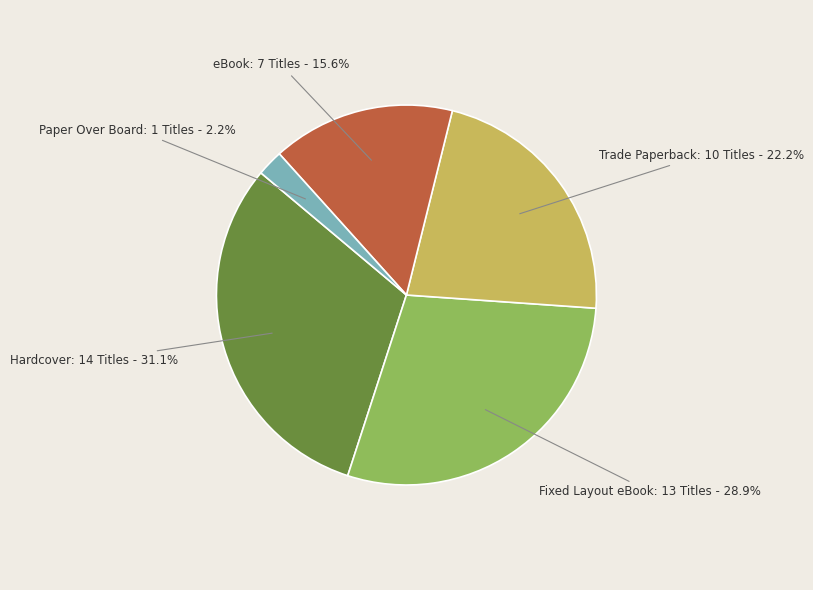

Is there any slice that represents more than half of the pie?

No